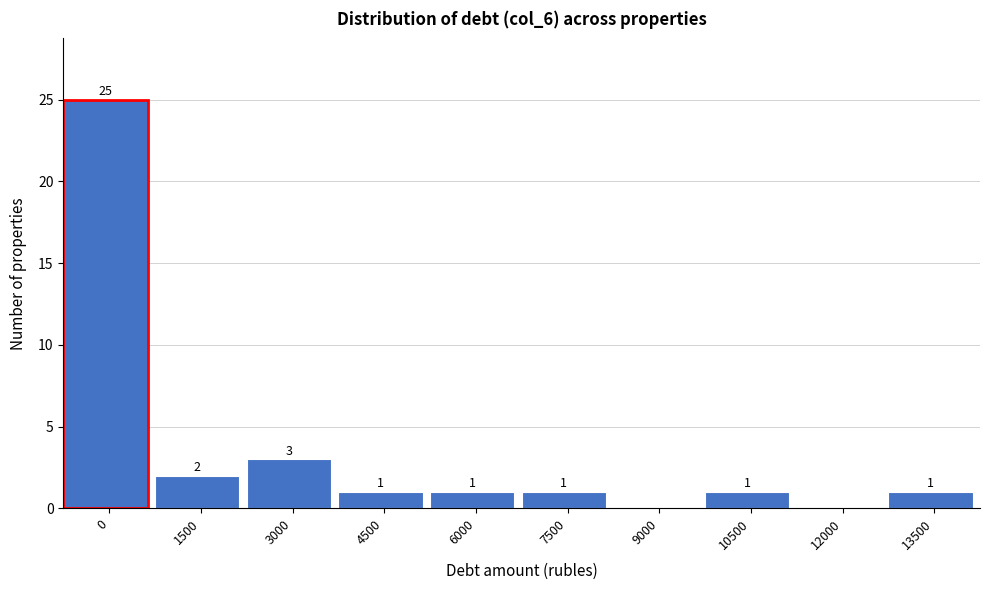

Reading left to right, what are all the values shown in this chart?

0=25	1500=2	3000=3	4500=1	6000=1	7500=1	9000=0	10500=1	12000=0	13500=1